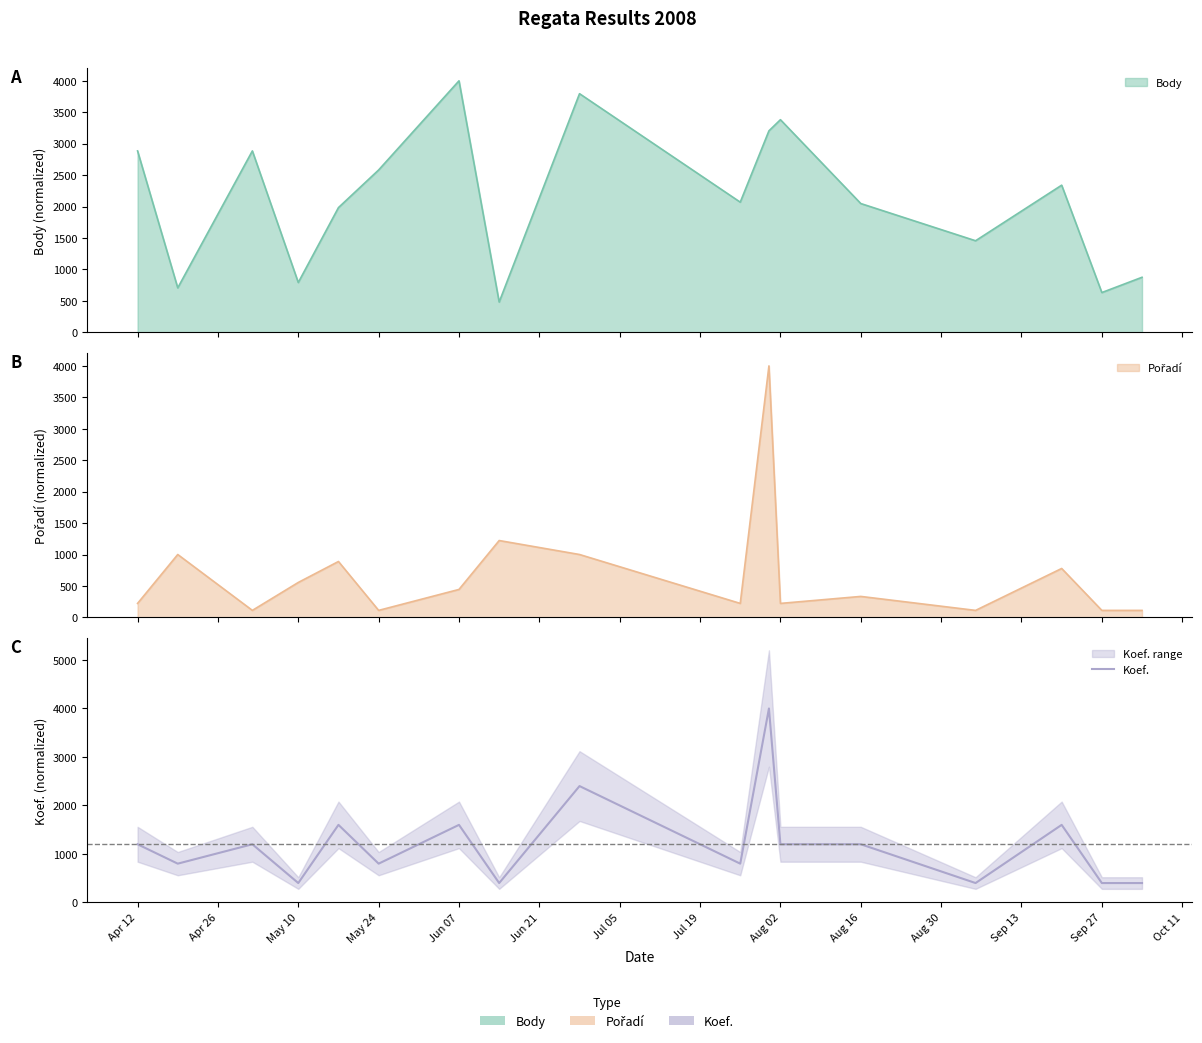

Between Apr 26 and Oct 11, which is larger?

Apr 26